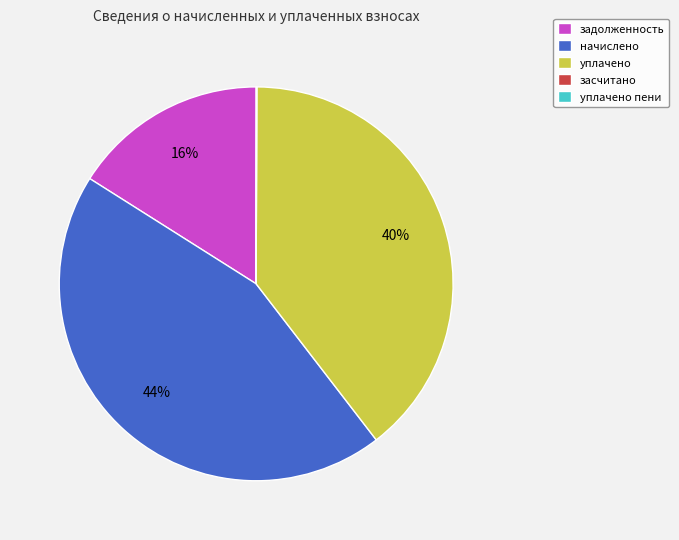

Approximately how many times larger is the value at начислено compared to уплачено?

1.1